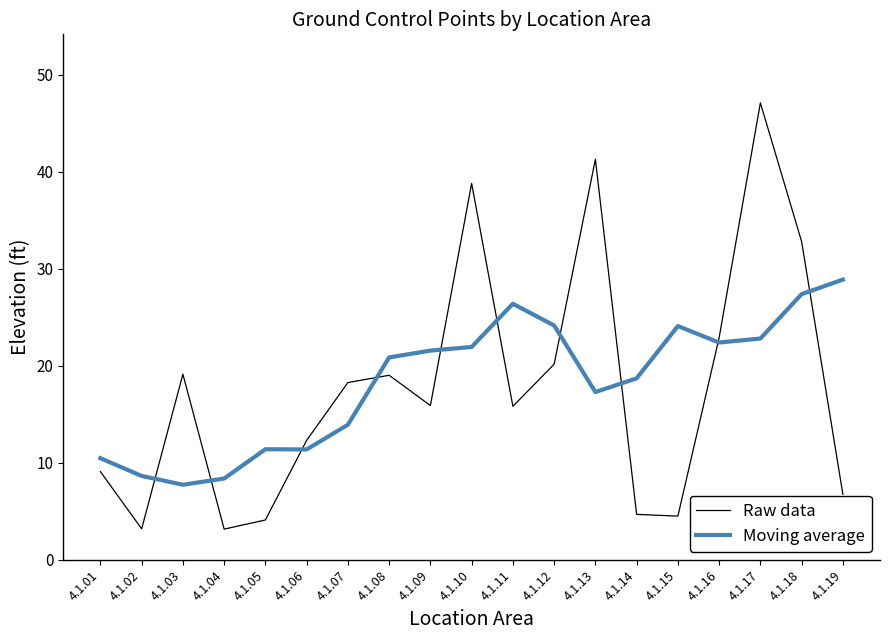

At how many categories does at least one series exceed 13?

14